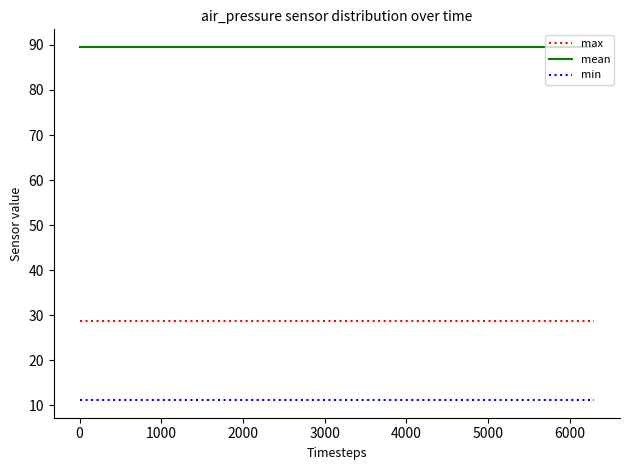

True or false: mean and max intersect in this chart.

False